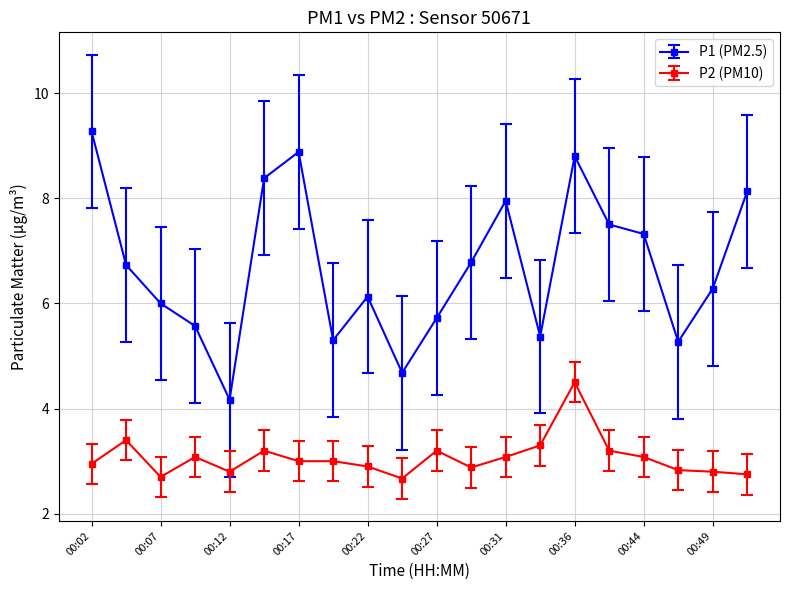

True or false: P1 (PM2.5) has more than 1 interior local peaks.

True